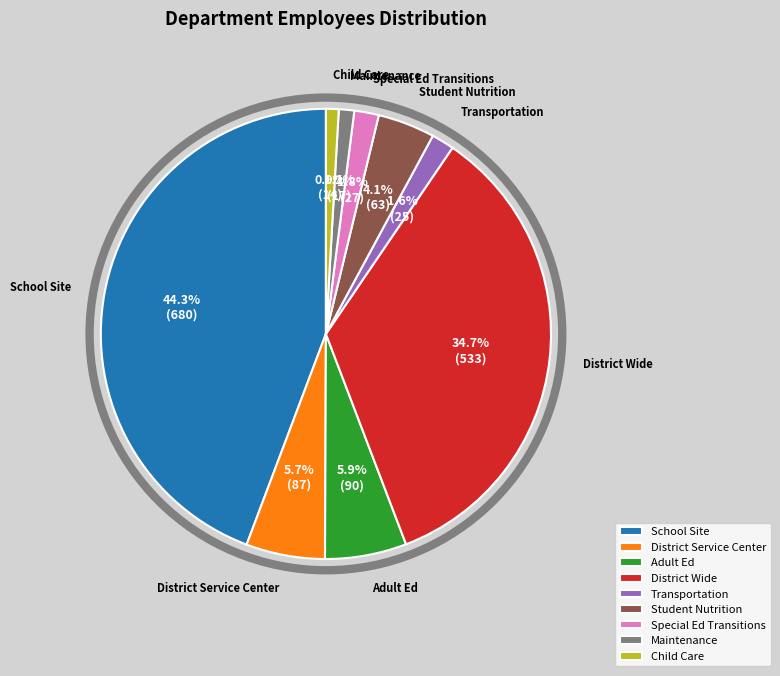

To the nearest percent, what is the difference between the largest and smallest slice percentages?

43%